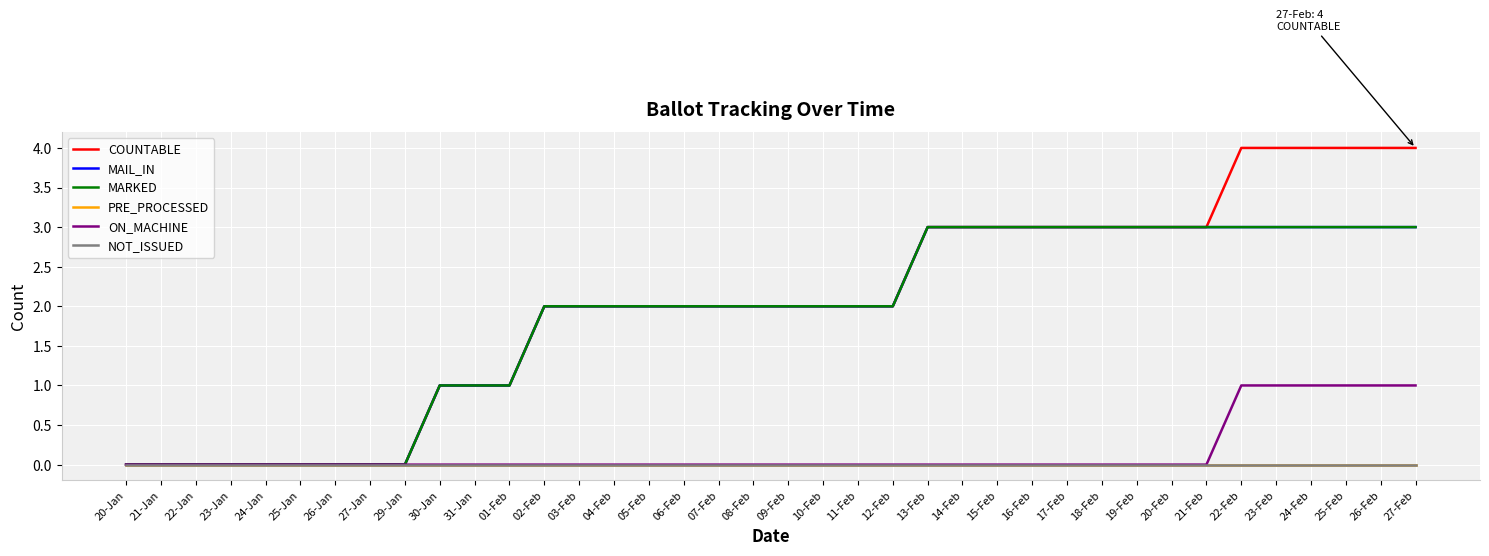

Does the chart display data point markers on the line(s)?

No